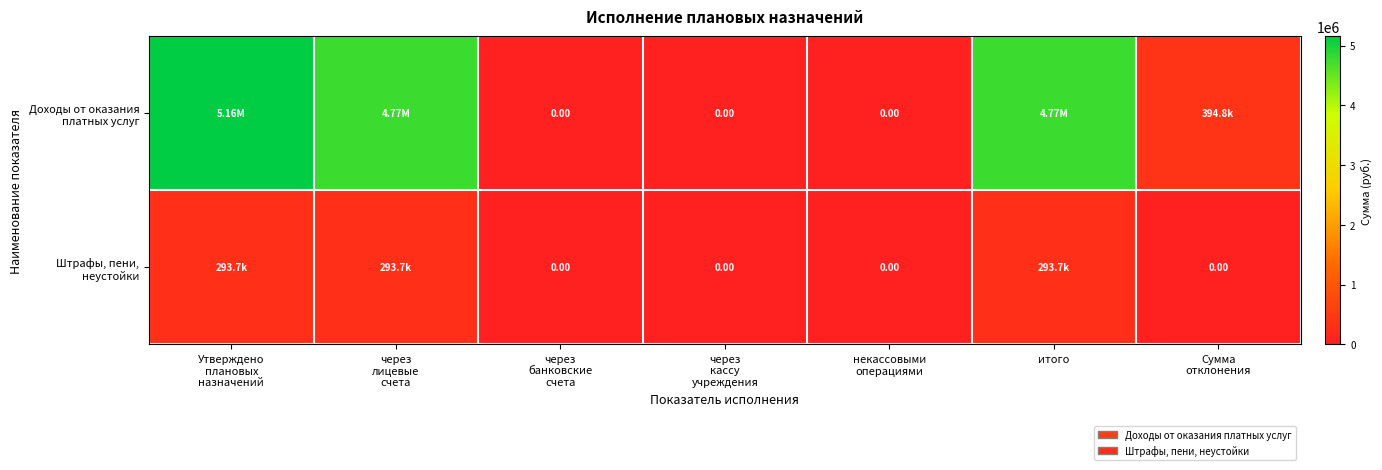

At which category is the sum across all series the highest?

Утверждено
плановых
назначений